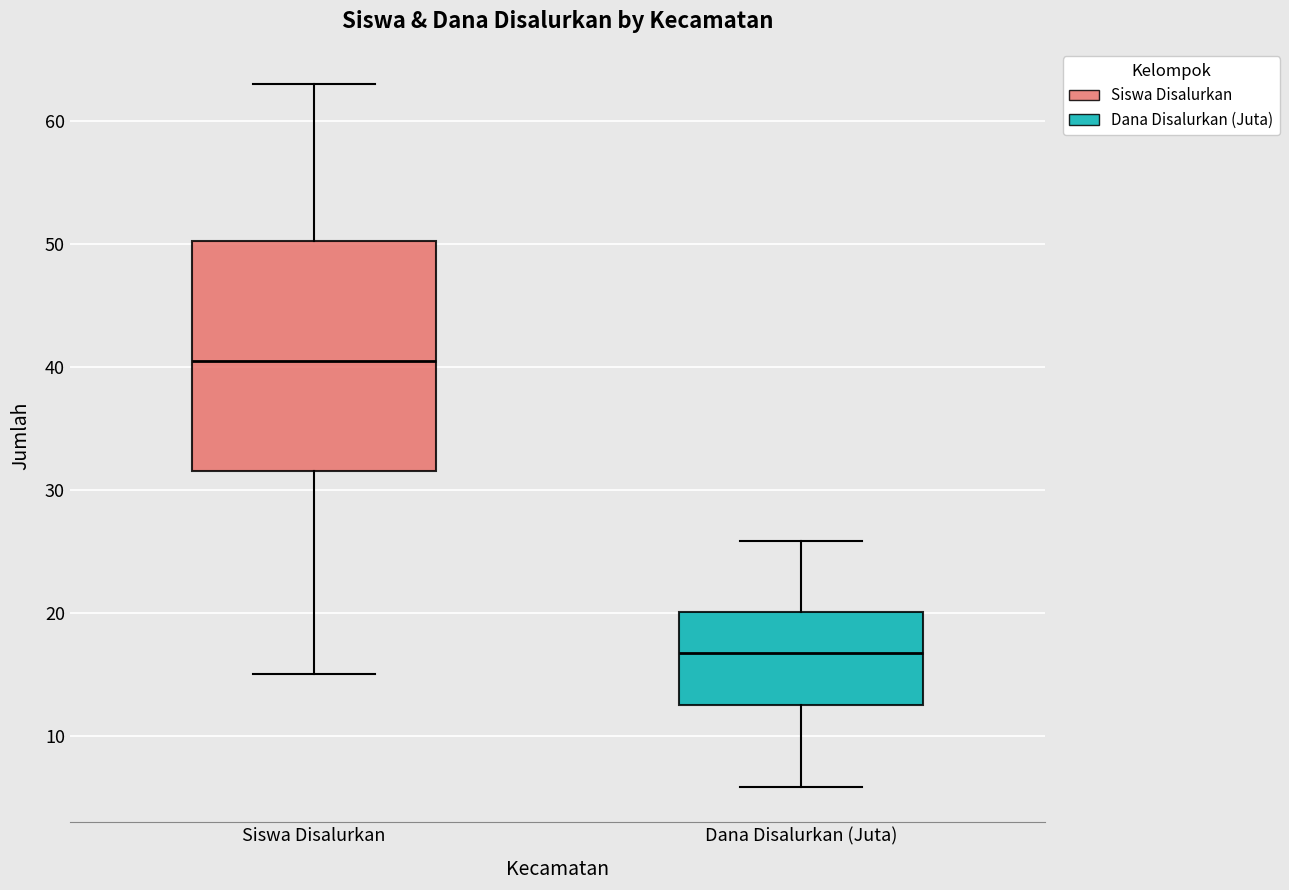

Reading left to right, transcribe this box plot: for each box, give where its median line is, the range the box spans, and where its two whiskers end, as read against the y-axis. The values are not printed on the chart, so give them approximately, as read against the axis.

Siswa Disalurkan: median 41, box 32 to 50, whiskers 15 to 63
Dana Disalurkan (Juta): median 17, box 12 to 20, whiskers 6 to 26